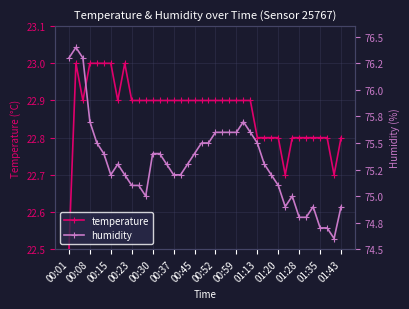

What is the average value of the humidity series?

75.3